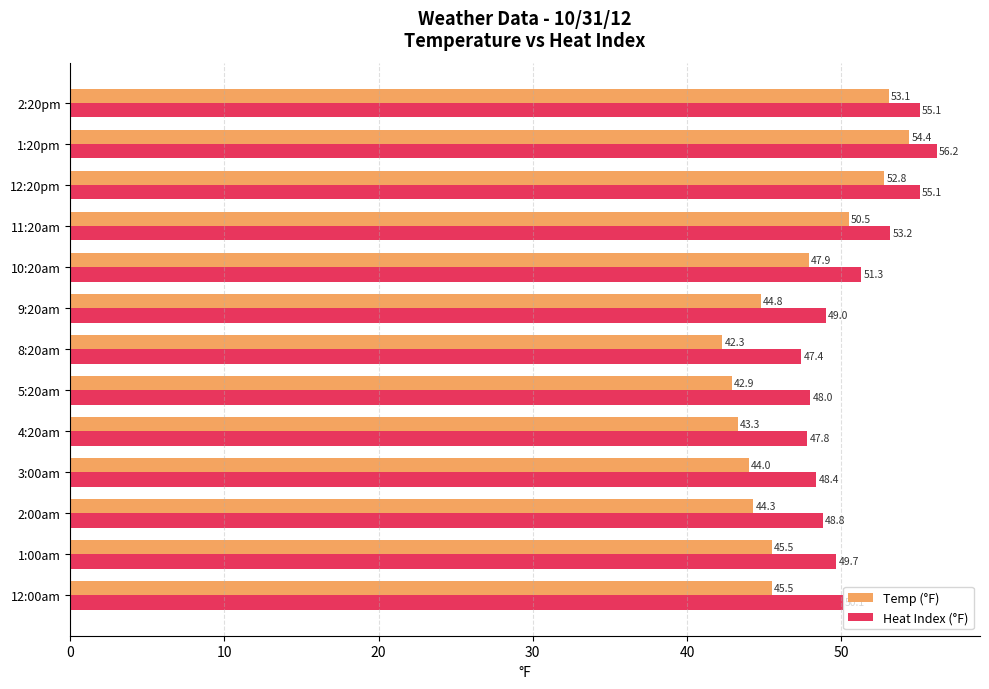

Where is Heat Index (°F) nearest to the value 51?

10:20am